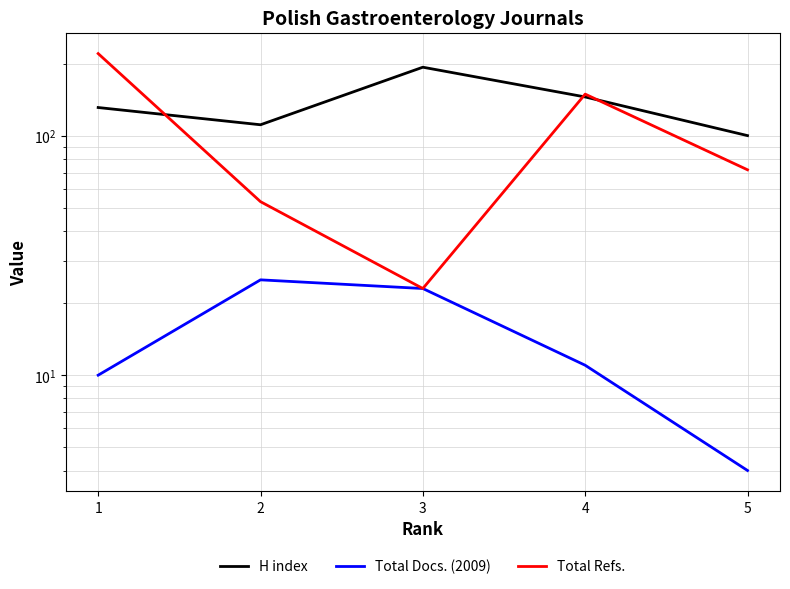

True or false: H index and Total Docs. (2009) intersect in this chart.

False